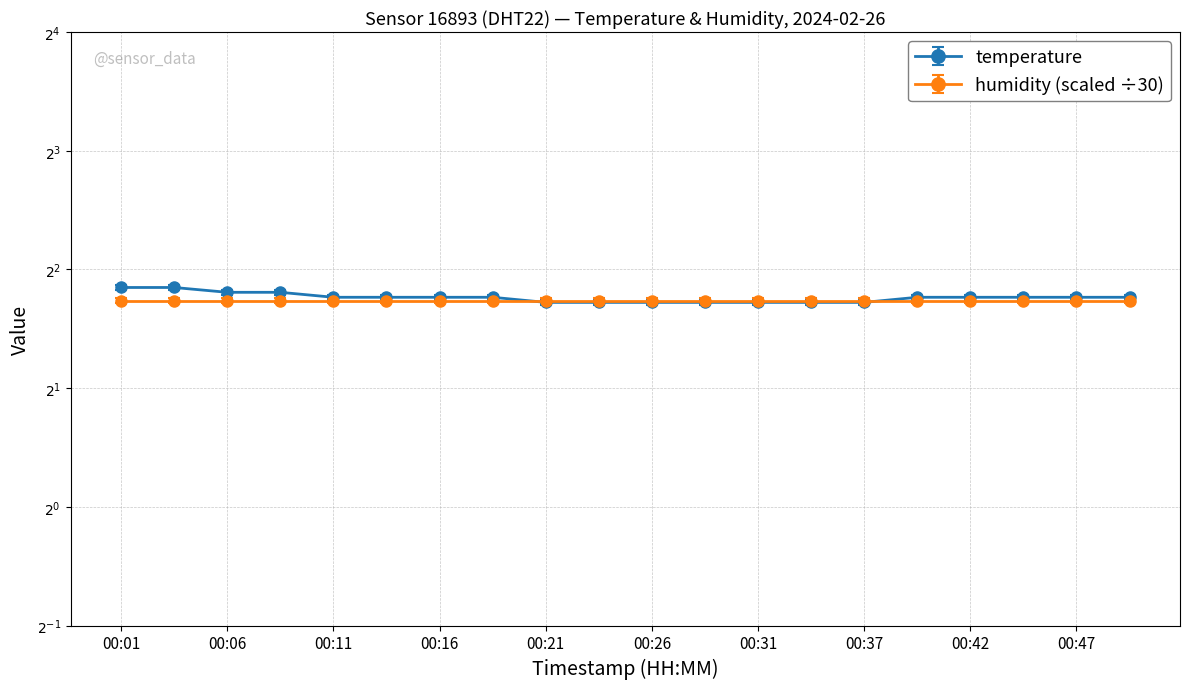

The chart shows a value of 1.9 at 00:24. True or false?

False